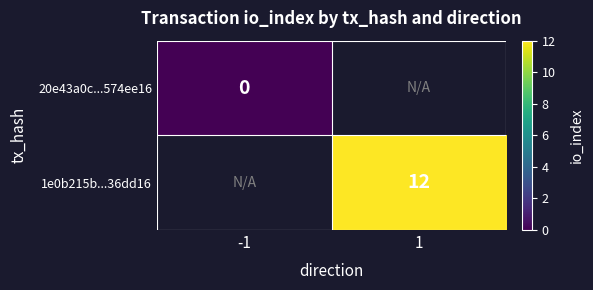

The 1e0b215b...36dd16 series shows 12 at 1. True or false?

True